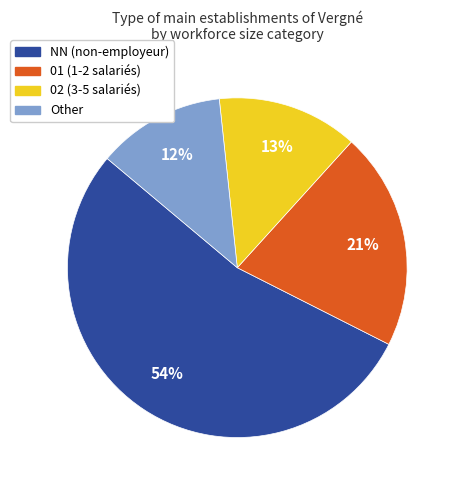

Do 02 and 01 together represent more than half of the pie?

No